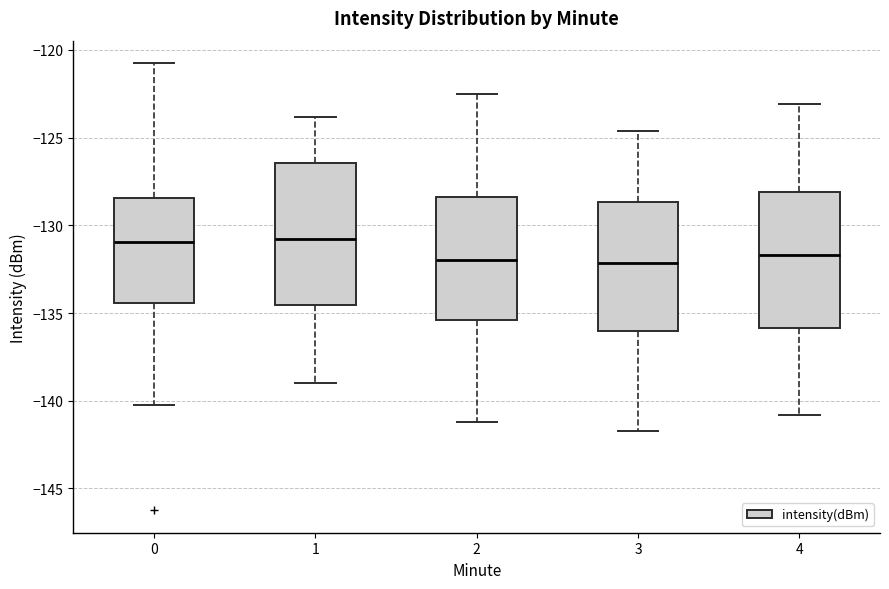

Reading left to right, transcribe this box plot: for each box, give where its median line is, the range the box spans, and where its two whiskers end, as read against the y-axis. The values are not printed on the chart, so give them approximately, as read against the axis.

0: median -131.0, box -134.5 to -128.5, whiskers -140.0 to -121.0
1: median -131.0, box -134.5 to -126.5, whiskers -139.0 to -124.0
2: median -132.0, box -135.5 to -128.5, whiskers -141.0 to -122.5
3: median -132.0, box -136.0 to -128.5, whiskers -141.5 to -124.5
4: median -131.5, box -136.0 to -128.0, whiskers -141.0 to -123.0